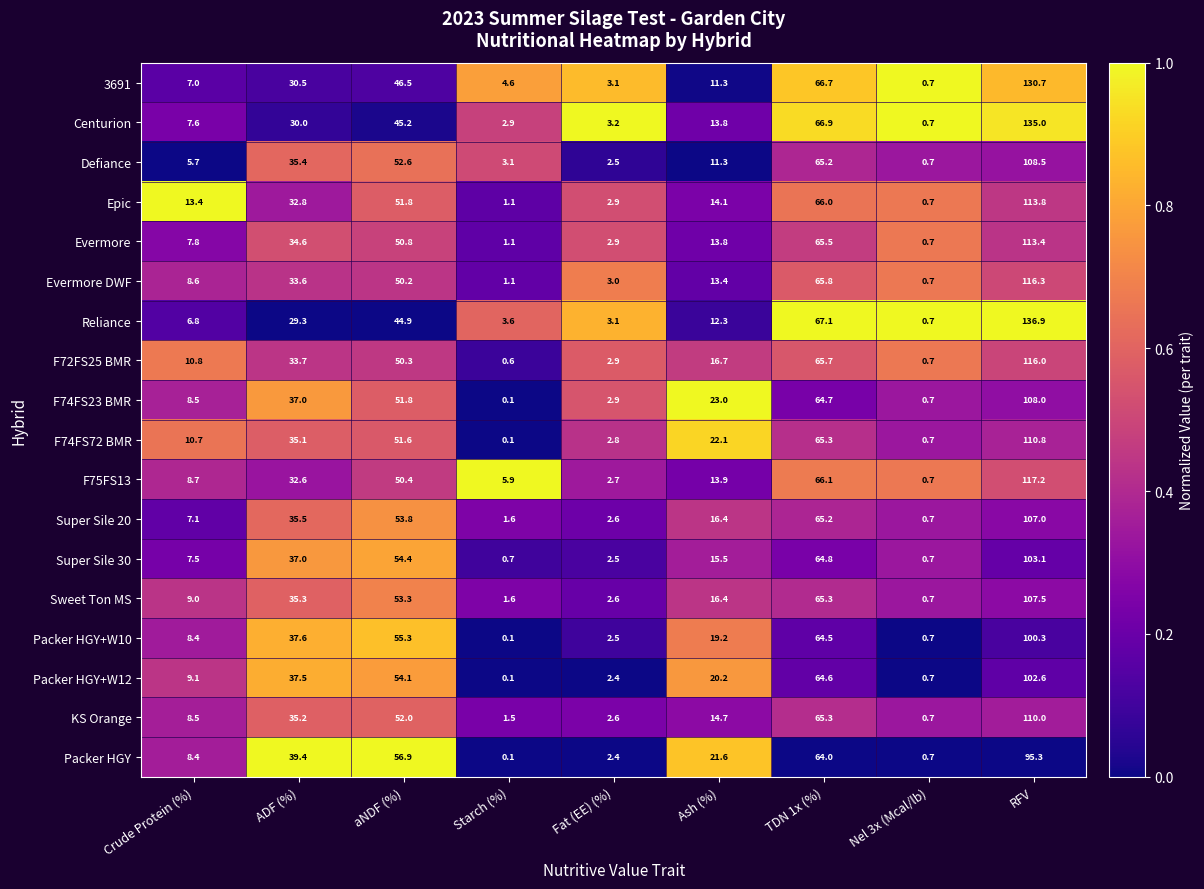

The value of F74FS23 BMR at Ash (%) is 13.3. True or false?

False